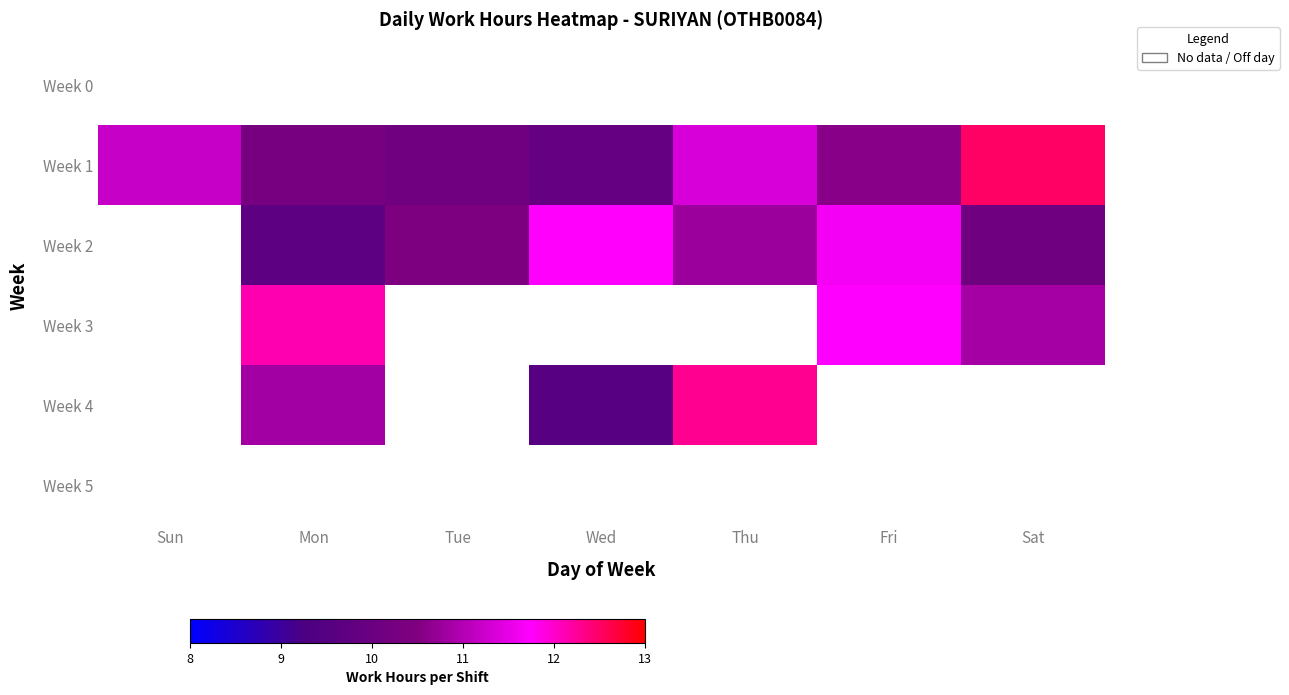

At Tue, list the series in order from largest to smallest.

Week 2, Week 3, Week 4, Week 5, Week 0, Week 1